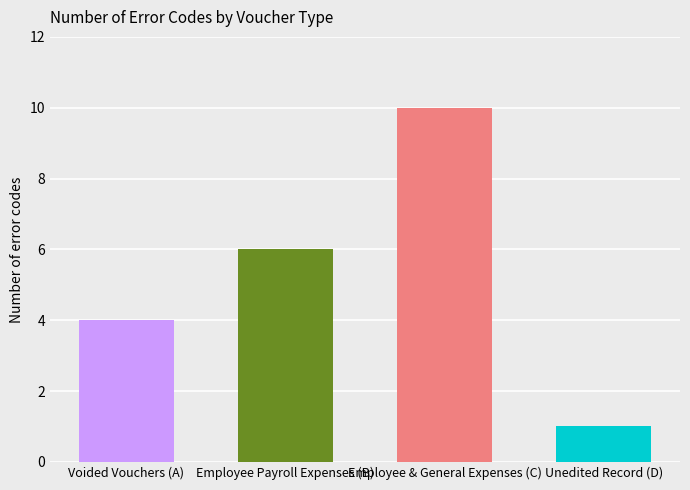

What position from the right is Employee & General Expenses (C)?

2